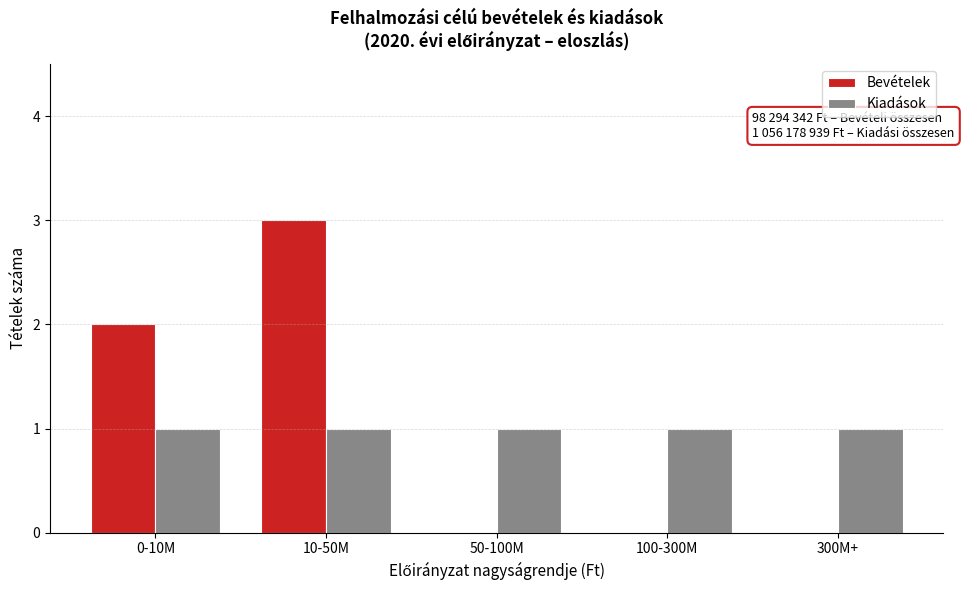

Reading left to right, list all the values displayed in this chart.

Bevételek: 0-10M=2	10-50M=3	50-100M=0	100-300M=0	300M+=0
Kiadások: 0-10M=1	10-50M=1	50-100M=1	100-300M=1	300M+=1